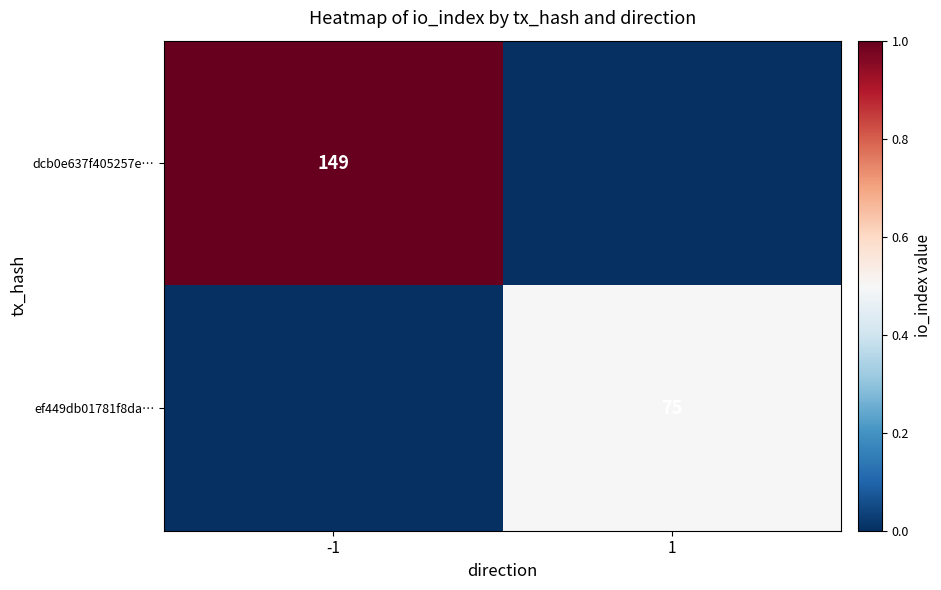

Is the value of dcb0e637f405257e… at -1 greater than the value of ef449db01781f8da… at 1?

Yes